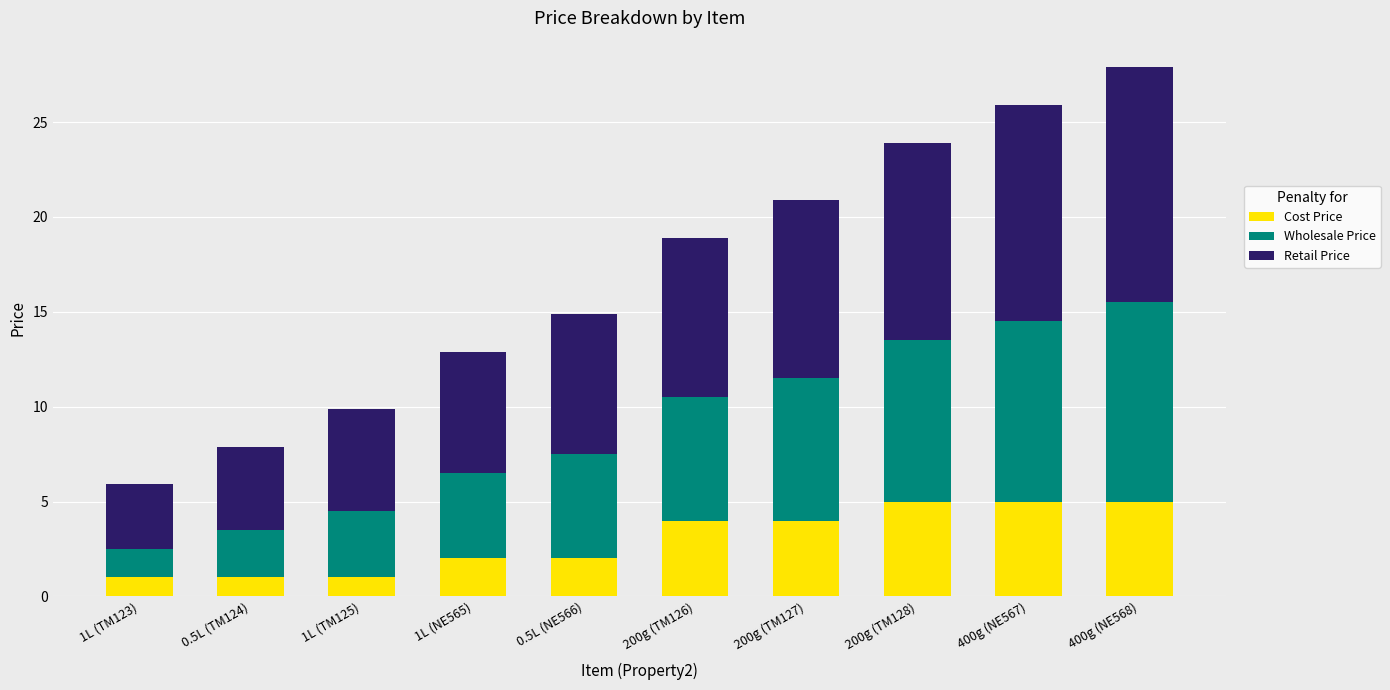

What is the sum of the Cost Price values at 200g (TM128) and 200g (TM127)?

9.0